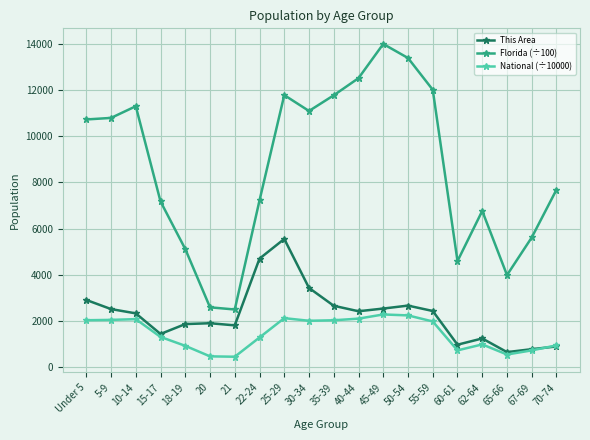

At which label does This Area reach its peak?

25-29